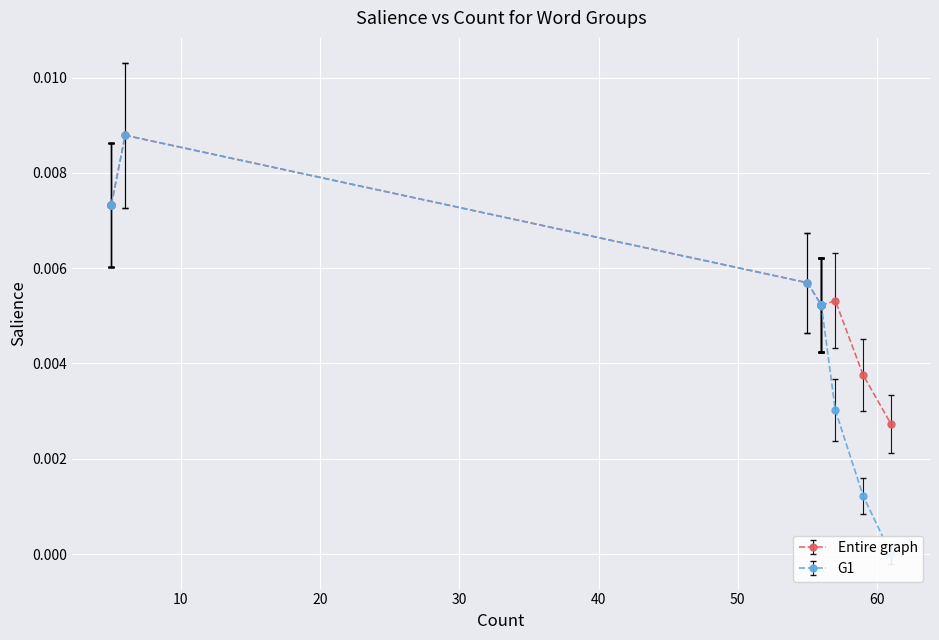

How many interior local peaks does the G1 series have?

1